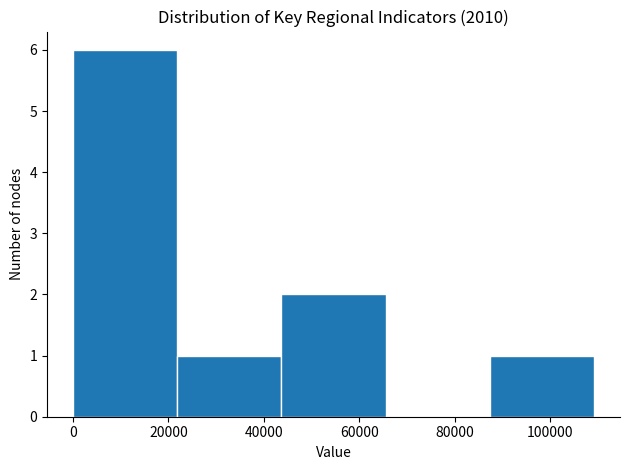

What is the height of the bar covering 88000 to 110000 on the x-axis? Neither the bar edges nor the heights are printed on the chart, so give them approximately, as read against the axes.

1